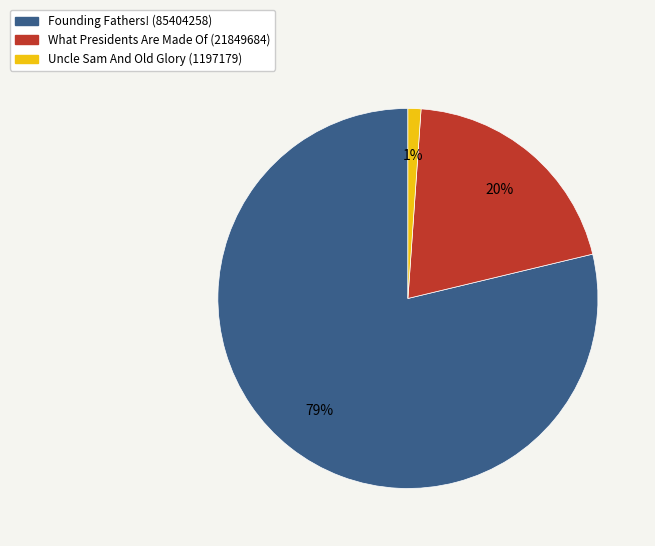

What is the smallest slice in the pie chart?

Uncle Sam And Old Glory (1197179)